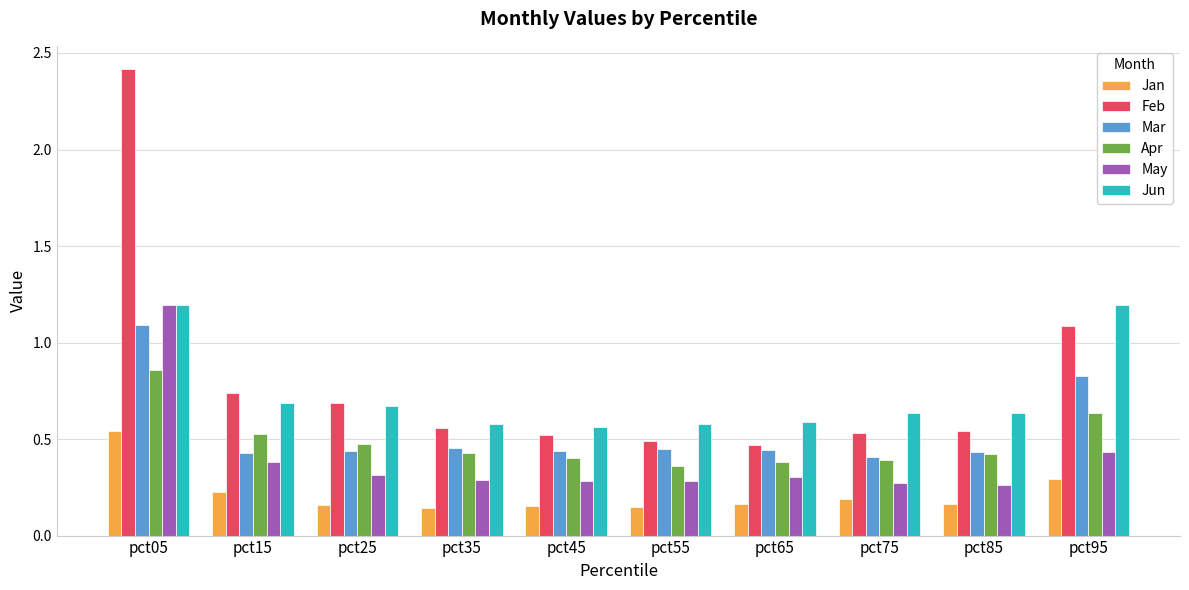

What is the maximum value shown in the chart?

2.4